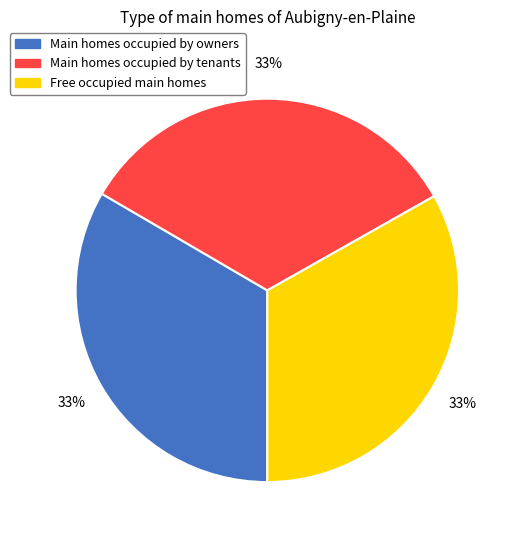

Does any single category account for the majority?

No